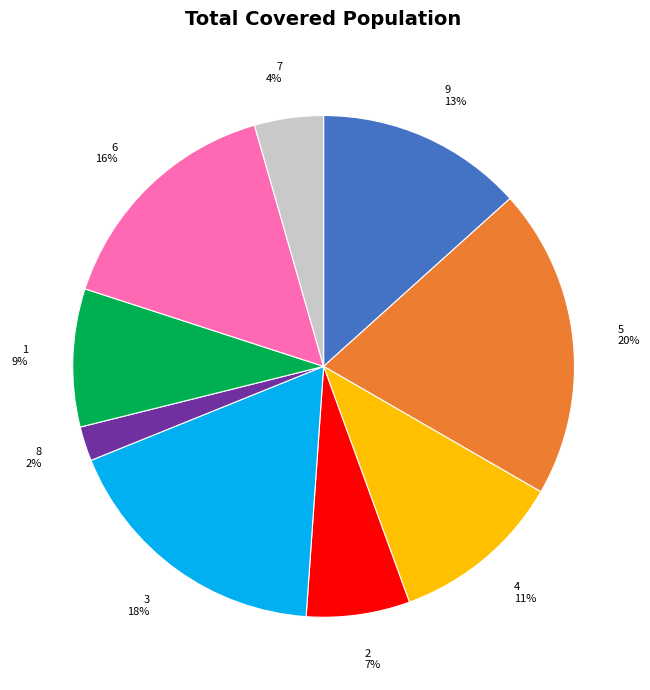

Which slice is the smallest?

8